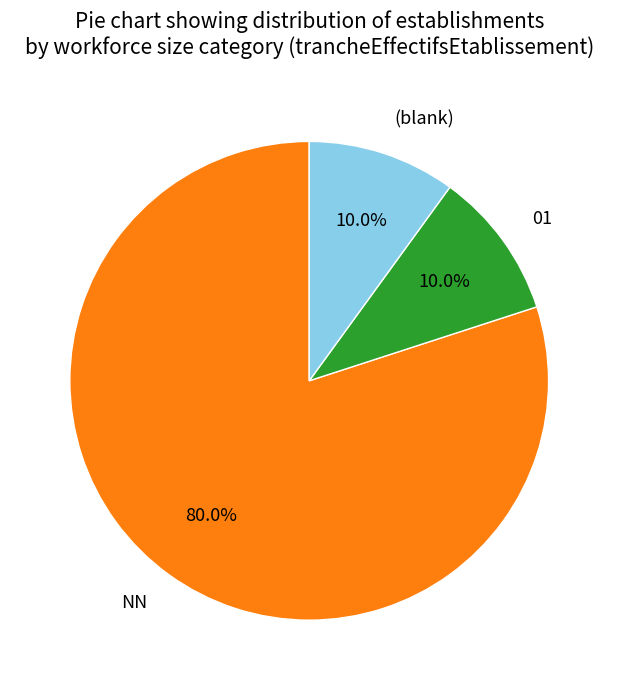

Count the number of slices in the pie.

3